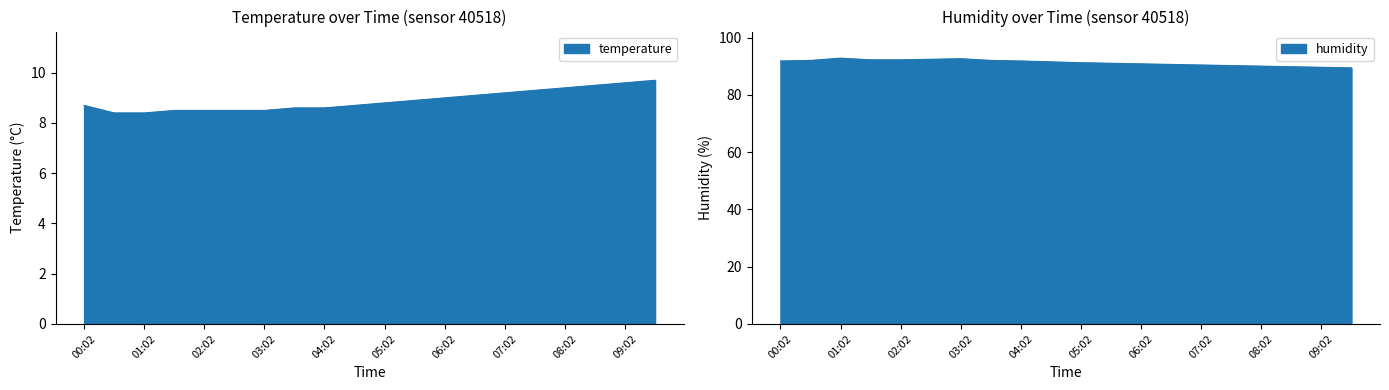

What is the difference between the highest and lowest values at 05:02?

82.4